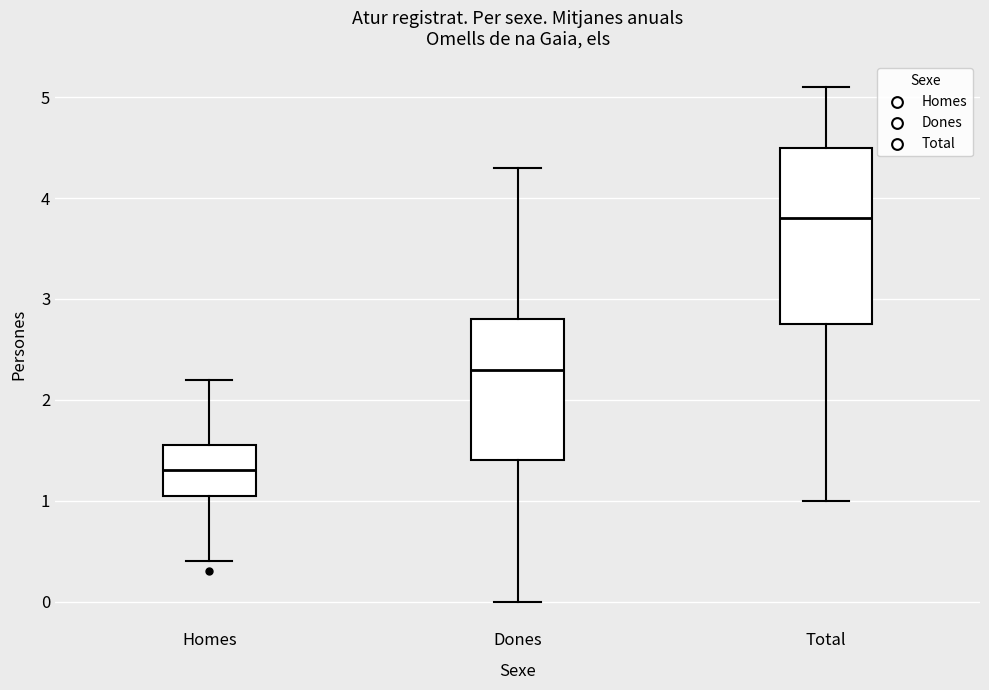

Reading left to right, read every box against the y-axis: the position of its median line, the range the box covers, and the ends of its whiskers. The values are not printed on the chart, so give them approximately, as read against the axis.

Homes: median 1.3, box 1.1 to 1.6, whiskers 0.4 to 2.2
Dones: median 2.3, box 1.4 to 2.8, whiskers 0.0 to 4.3
Total: median 3.8, box 2.8 to 4.5, whiskers 1.0 to 5.1